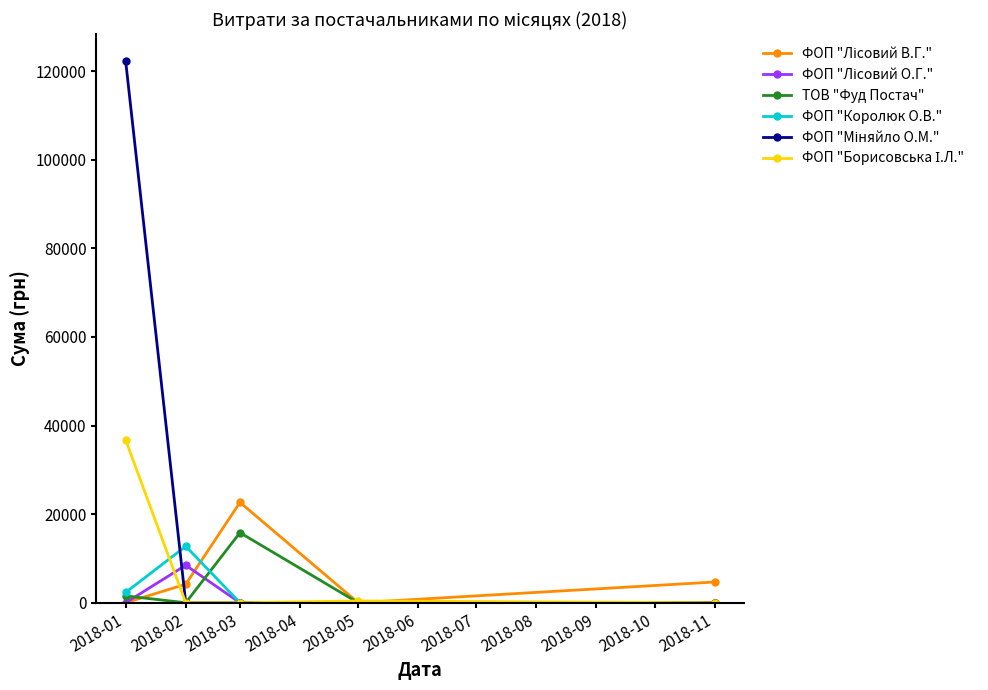

What is the spread (max minus min) of values at 2018-02?

12741.8